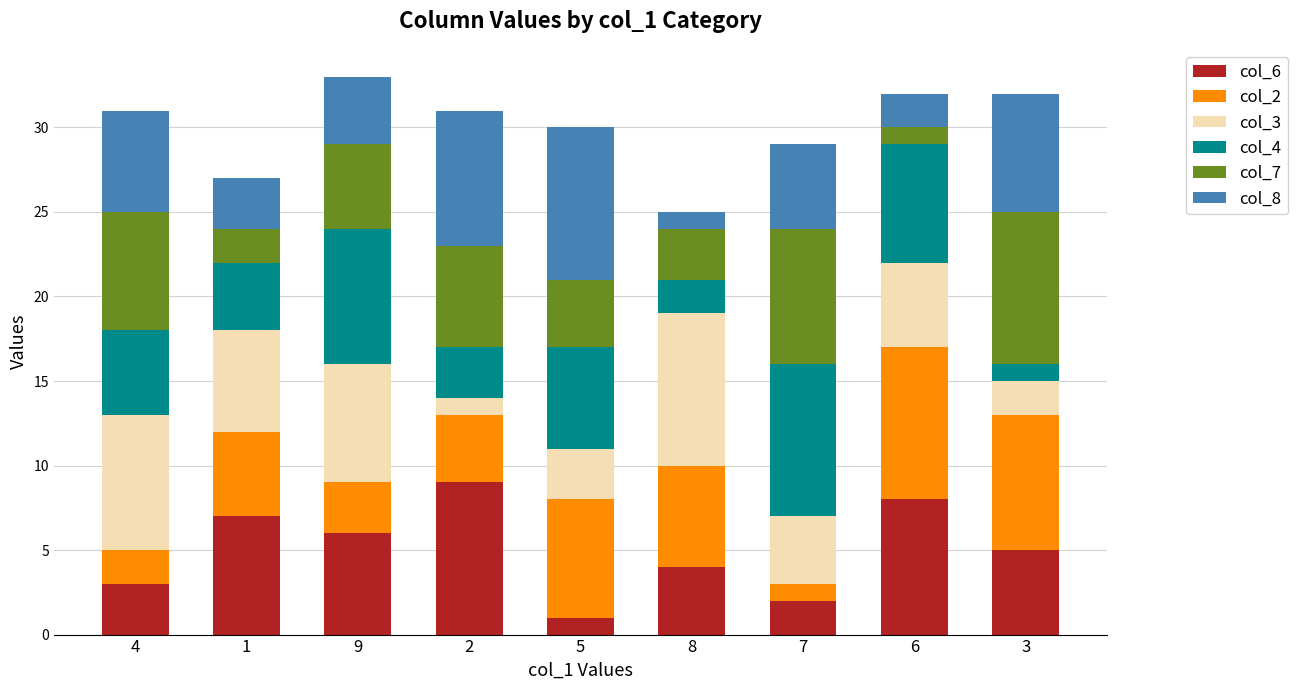

Does the chart contain stacked bars?

Yes